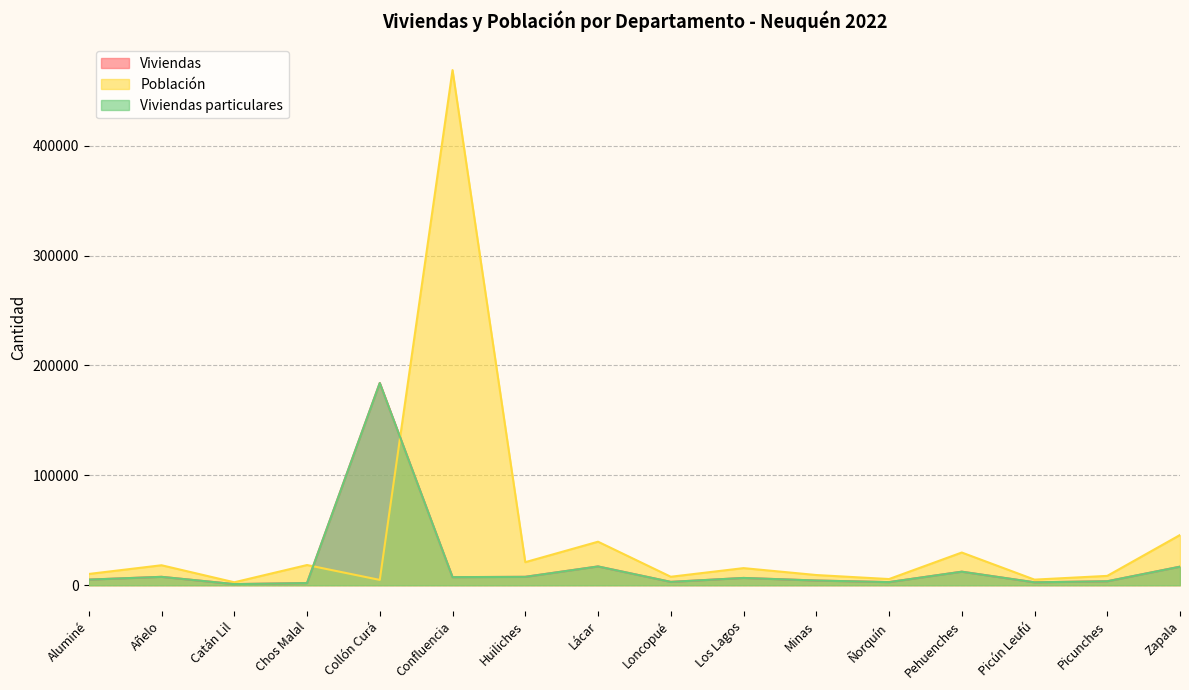

Is it true that Viviendas equals 2629 at Picún Leufú?

True